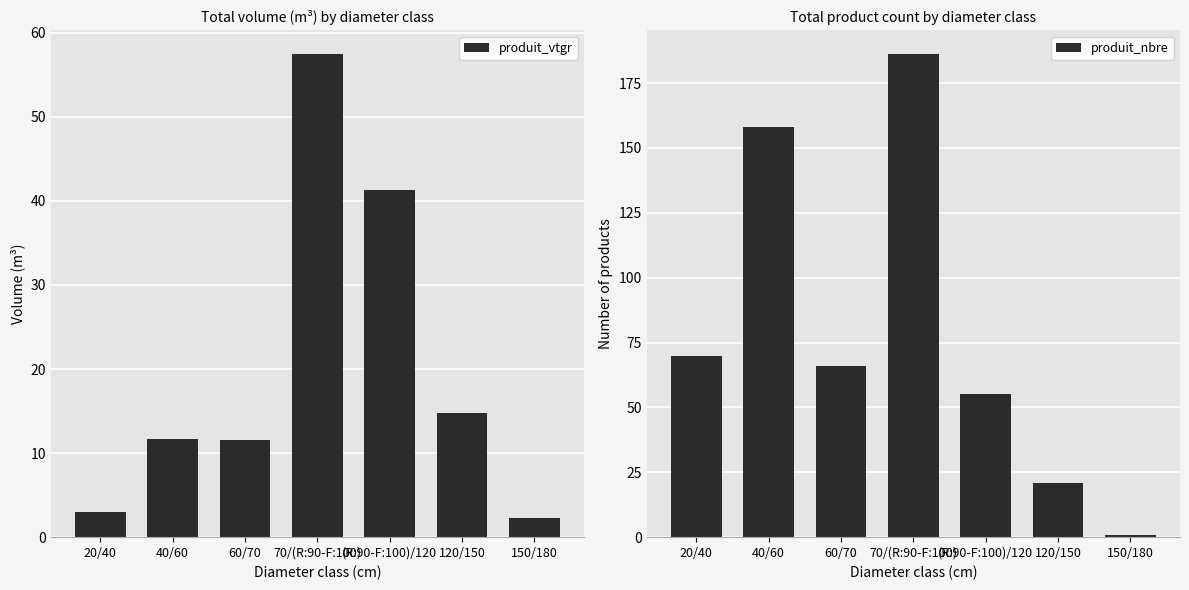

What is the total value across all series at 120/150?

35.8